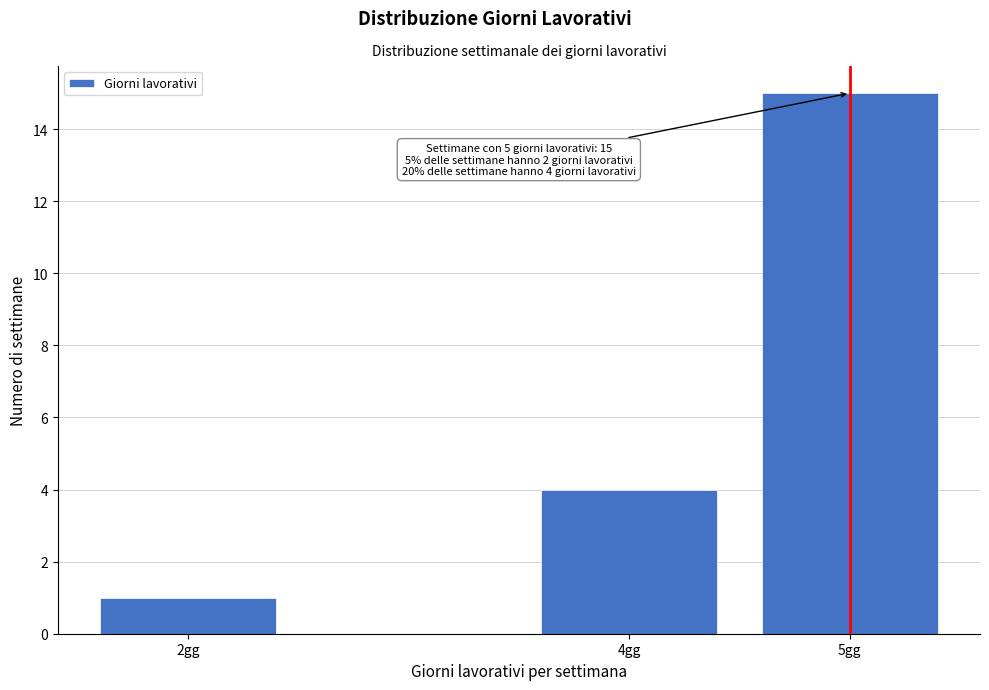

Reading left to right, extract all data points from this chart.

2gg=1	4gg=4	5gg=15